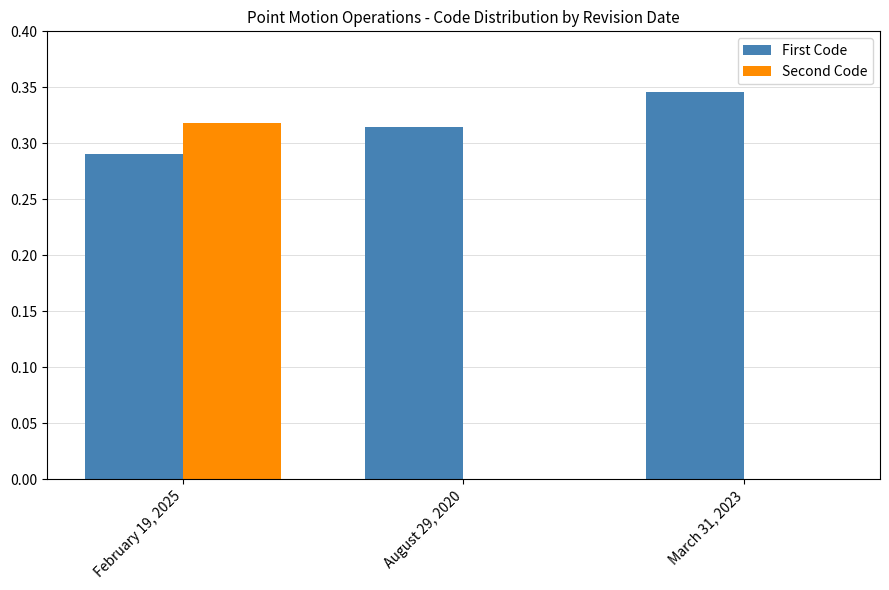

The value of First Code at February 19, 2025 is 0.2. True or false?

False